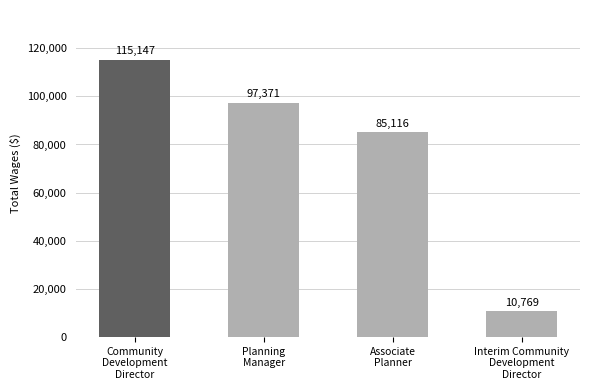

Which category has the lowest value across all series?

Interim Community
Development
Director